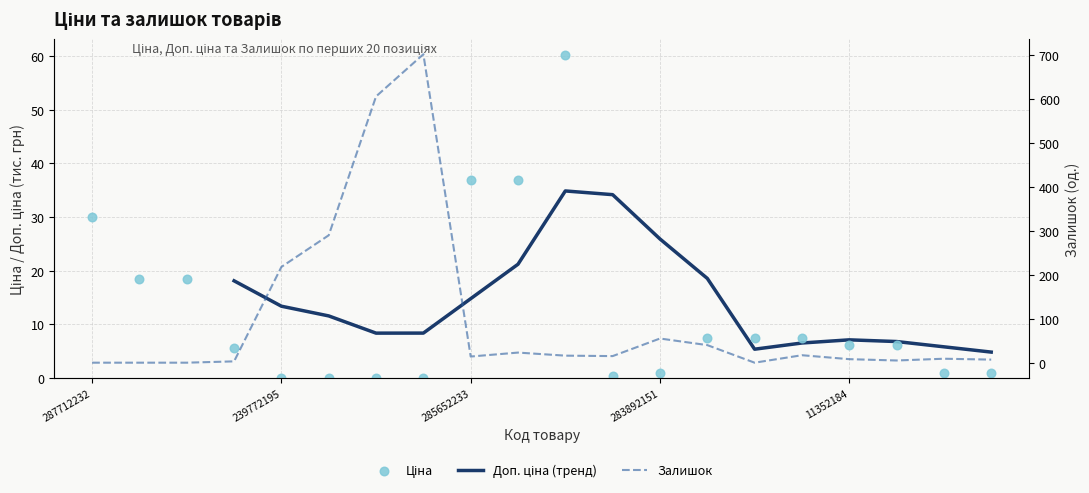

Which series contains the highest Y value?

Залишок